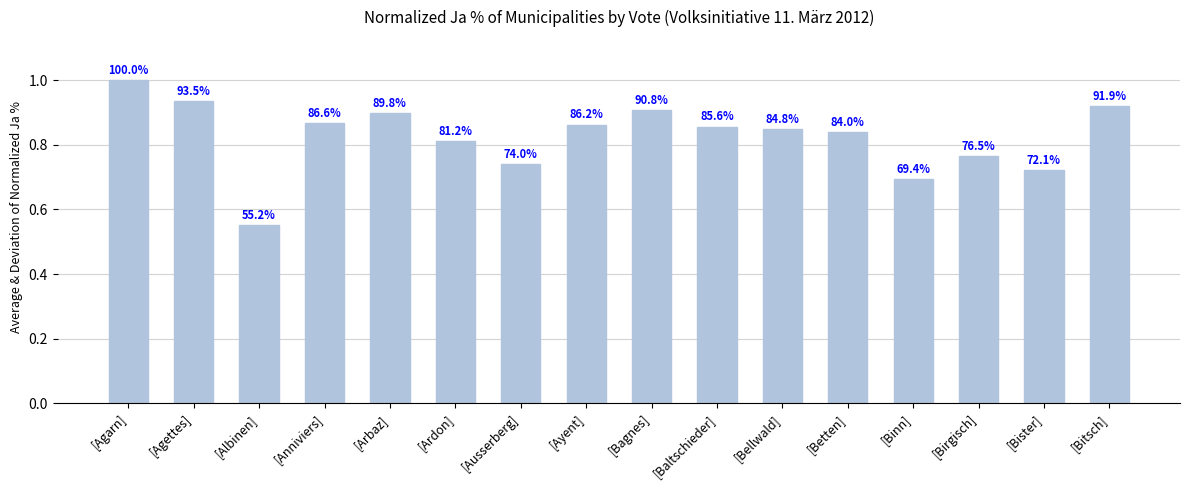

How many values are between 0 and 1?

16